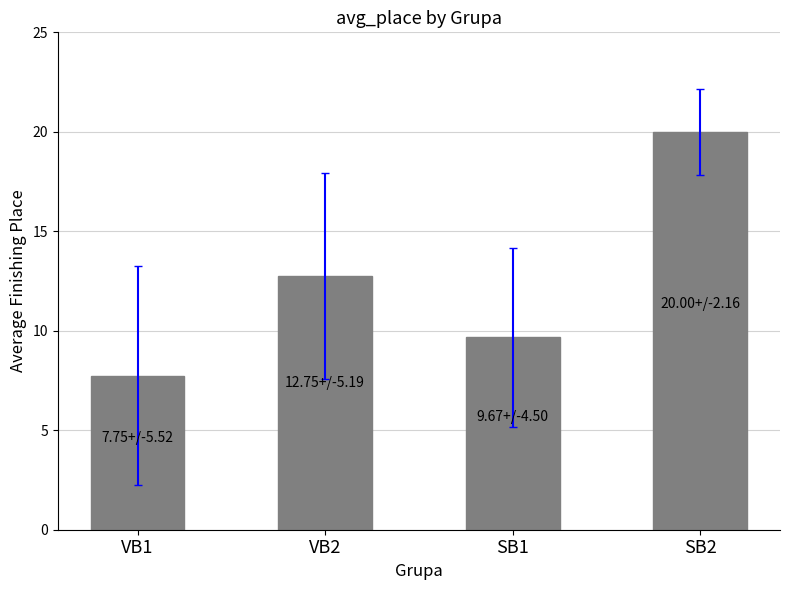

Where is the data nearest to the value 13?

VB2